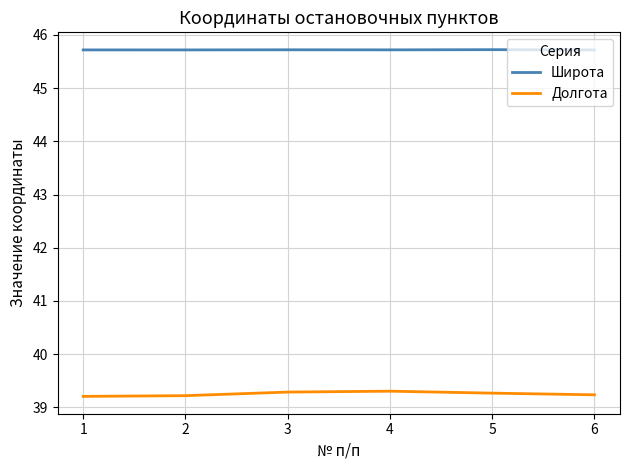

What is the difference between the maximum and minimum values in the Долгота series?

0.1